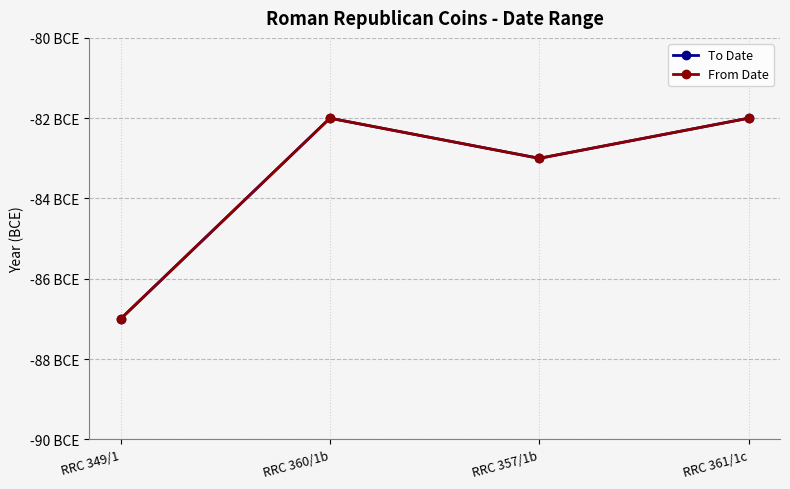

Does the chart have visible grid lines?

Yes